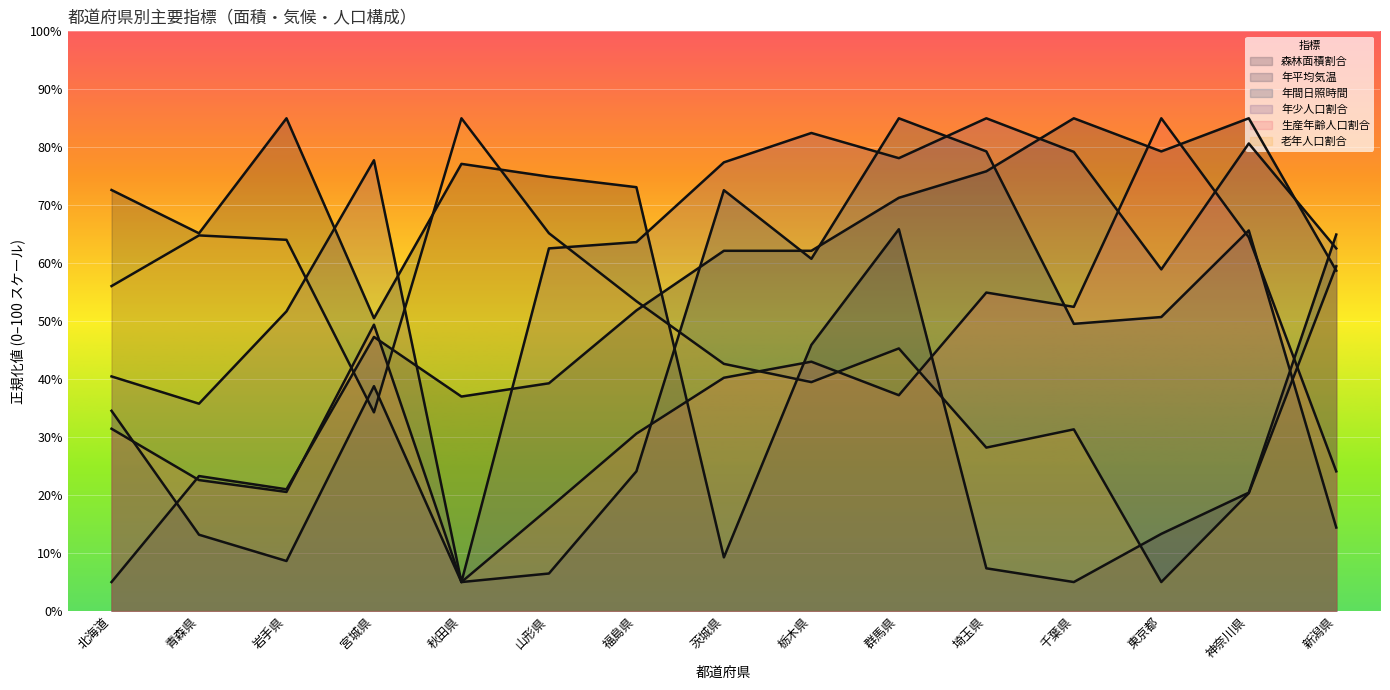

What value does the 森林面積割合 series have at 埼玉県?

7.4